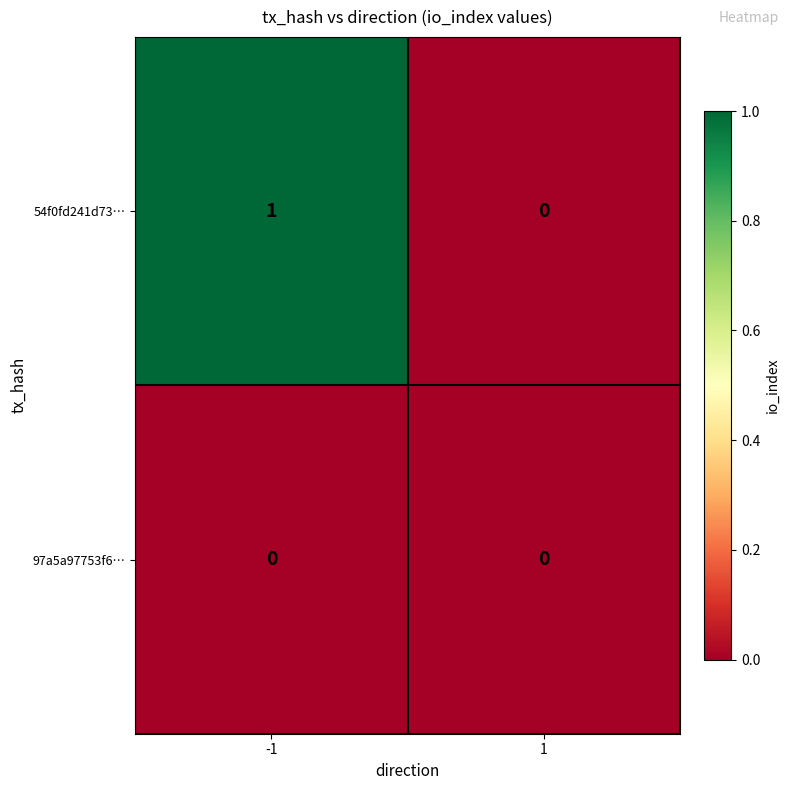

Which series has the largest total across all categories?

54f0fd241d73…